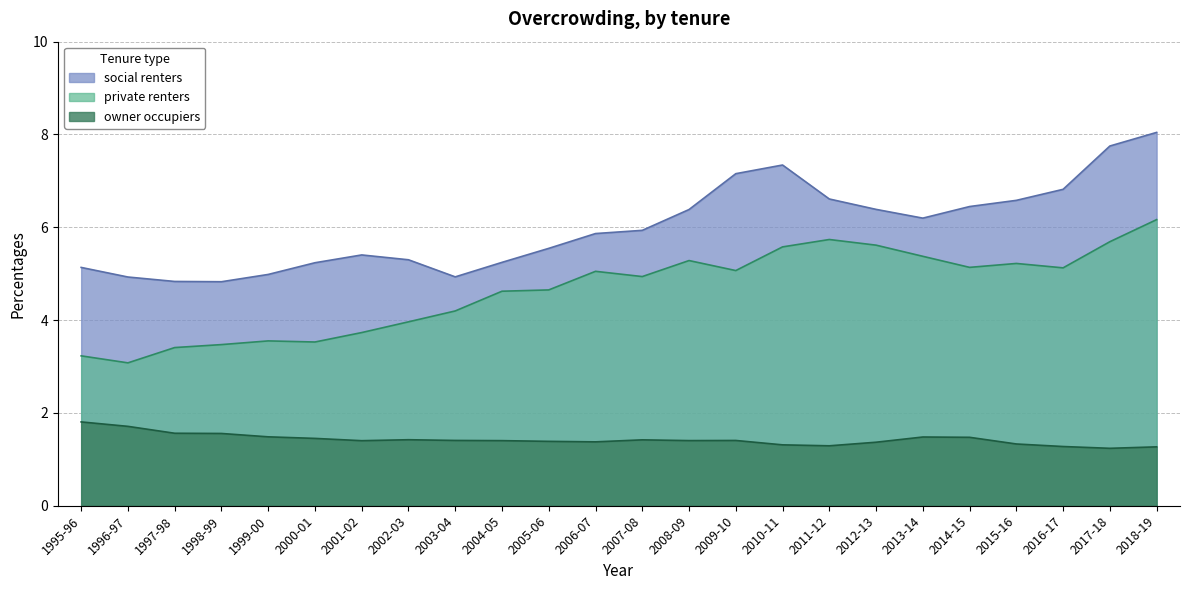

Is it true that social renters equals 4.9 at 1996-97?

True